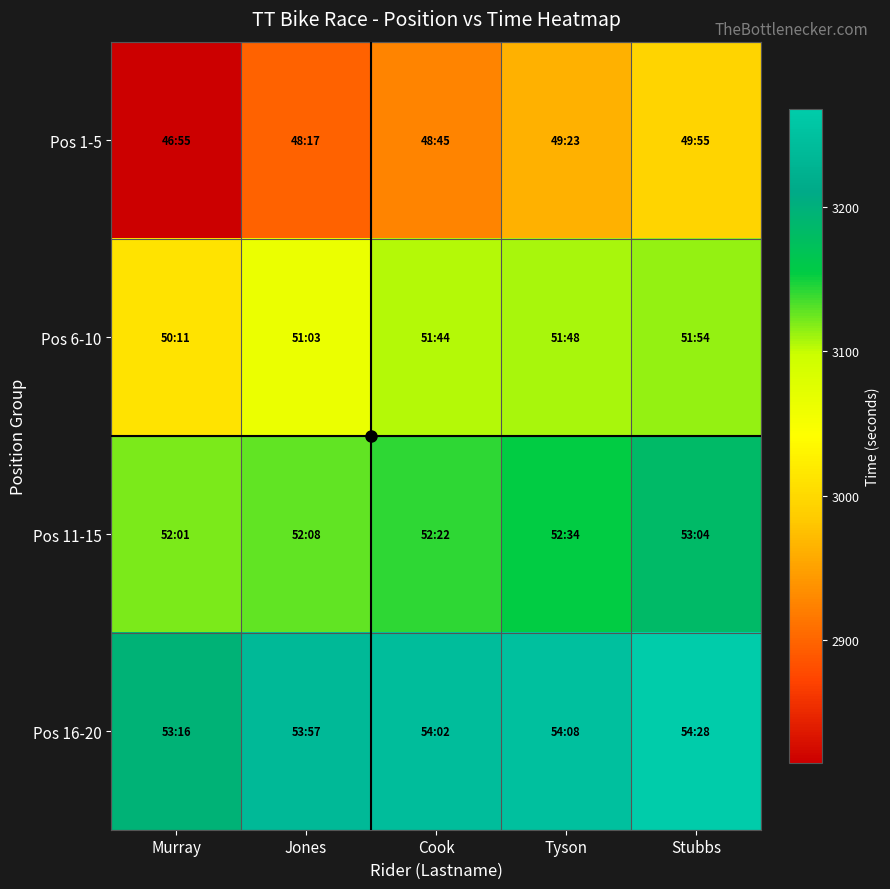

What is the greatest value displayed?

3268